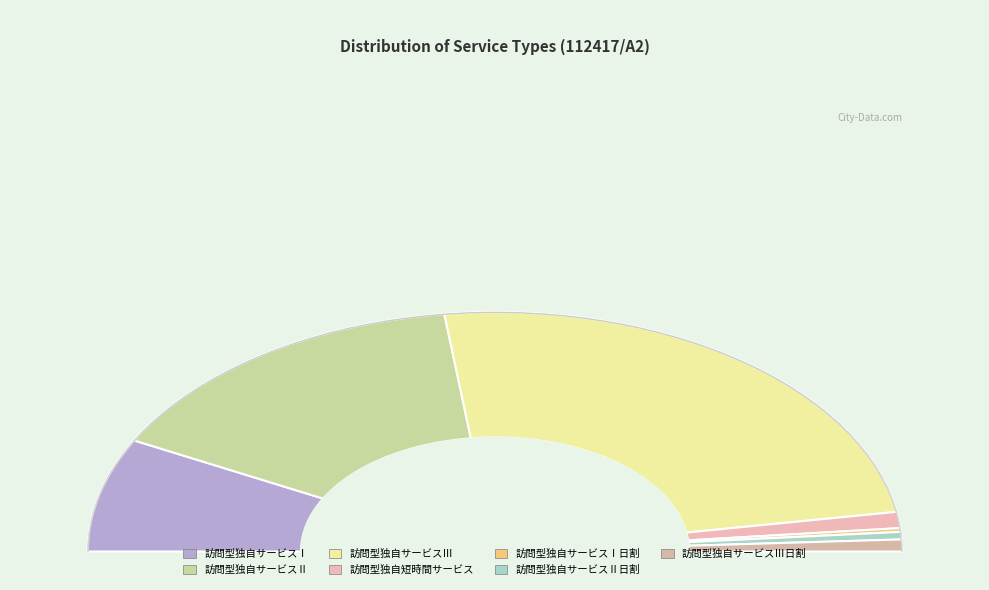

Which category has the biggest portion of the pie?

訪問型独自サービスⅢ